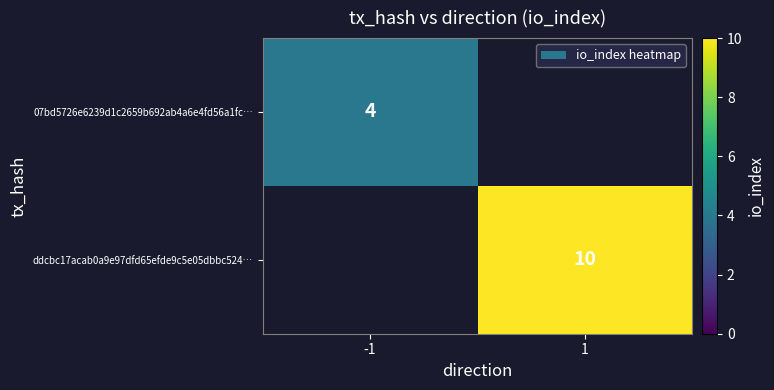

How many series are shown in this chart?

2